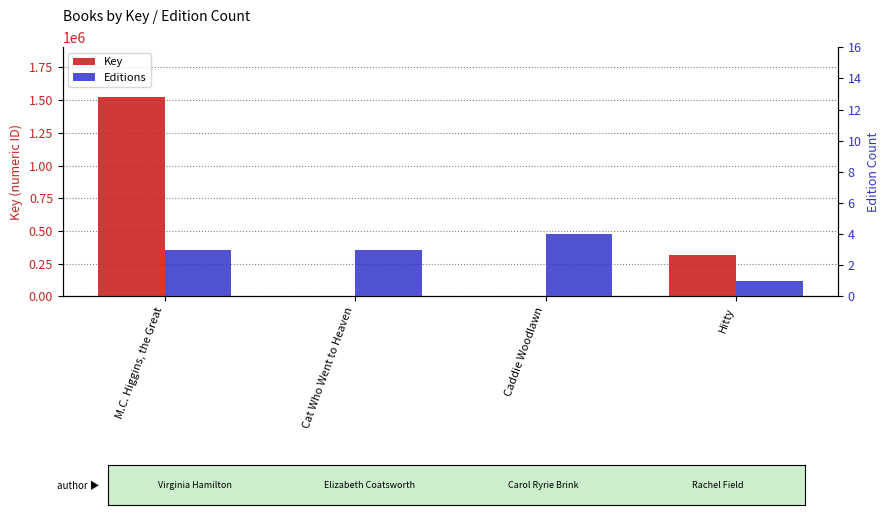

What is the highest value of the Key series?

1523267